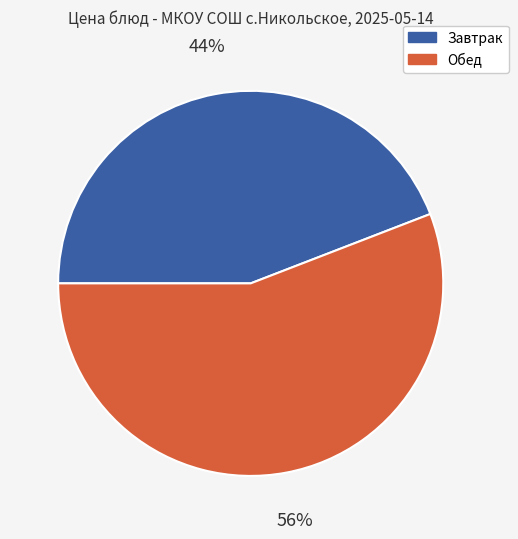

The Завтрак slice represents 35% of the pie. True or false?

False